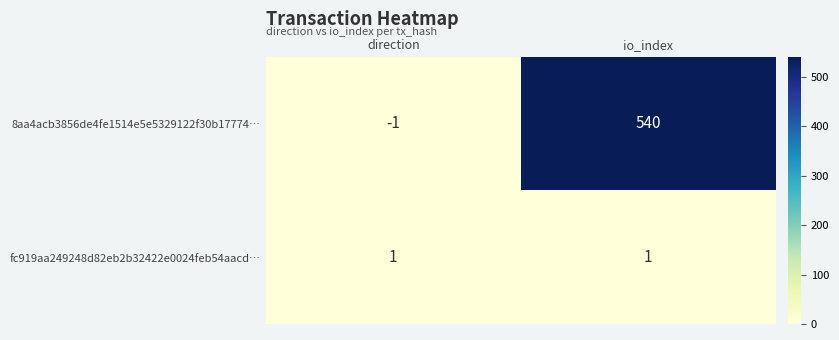

List the series in order of their overall mean, highest first.

8aa4acb3856de4fe1514e5e5329122f30b17774…, fc919aa249248d82eb2b32422e0024feb54aacd…